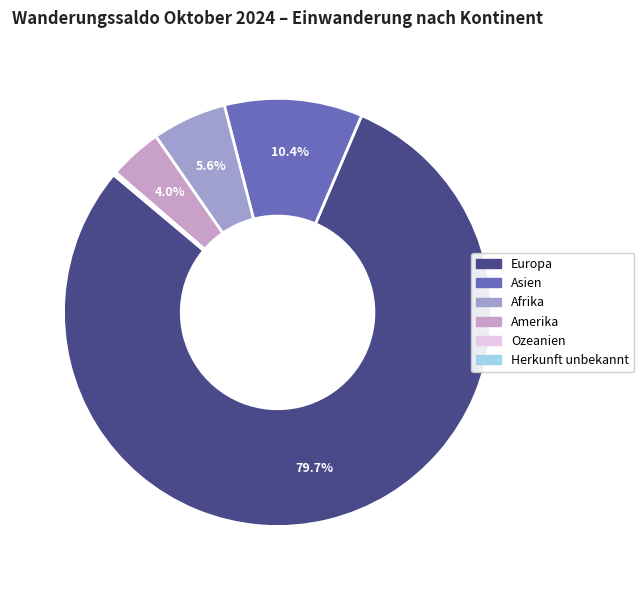

Is Europa the majority of the pie?

Yes